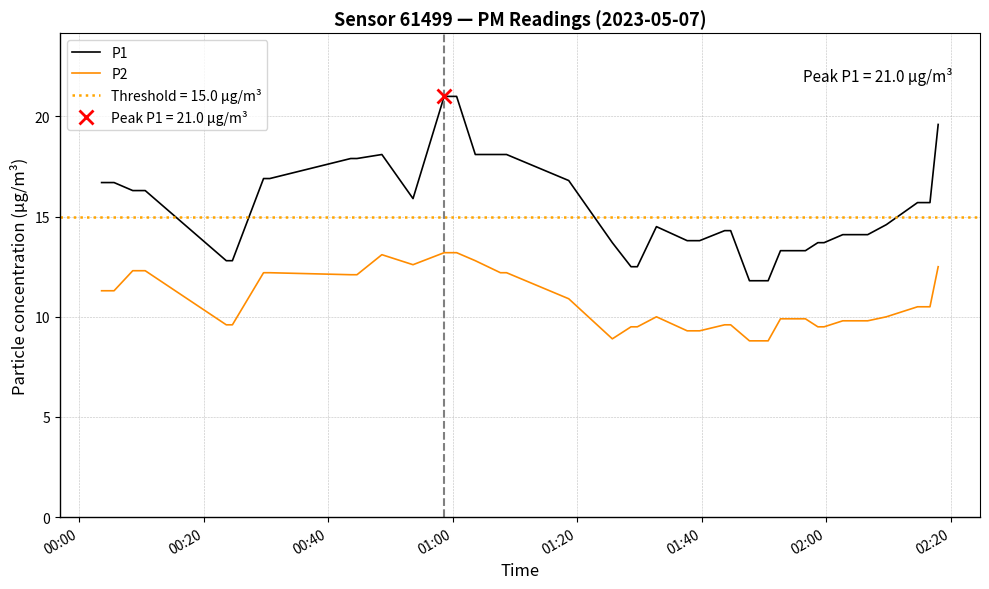

True or false: P2 and P1 intersect in this chart.

False